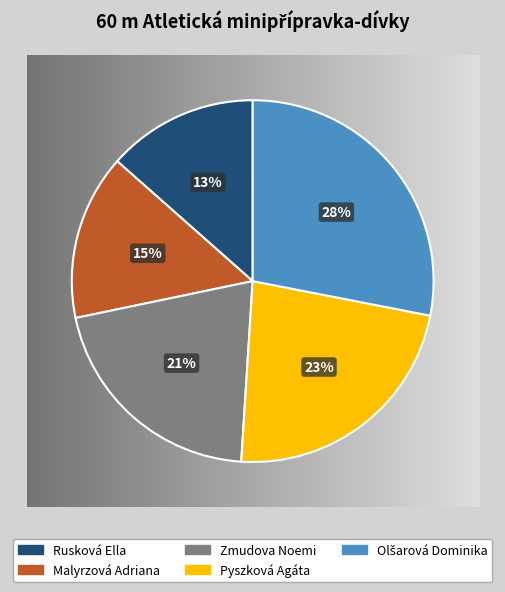

Combined, do Pyszková Agáta and Rusková Ella account for over 50%?

No